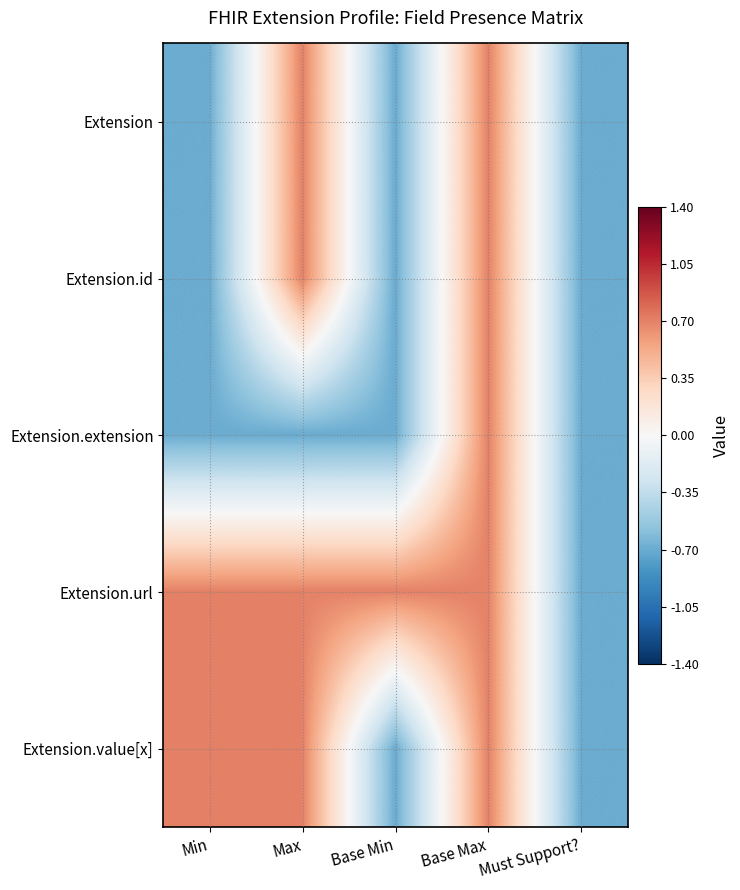

How many categories are shown in the chart?

5